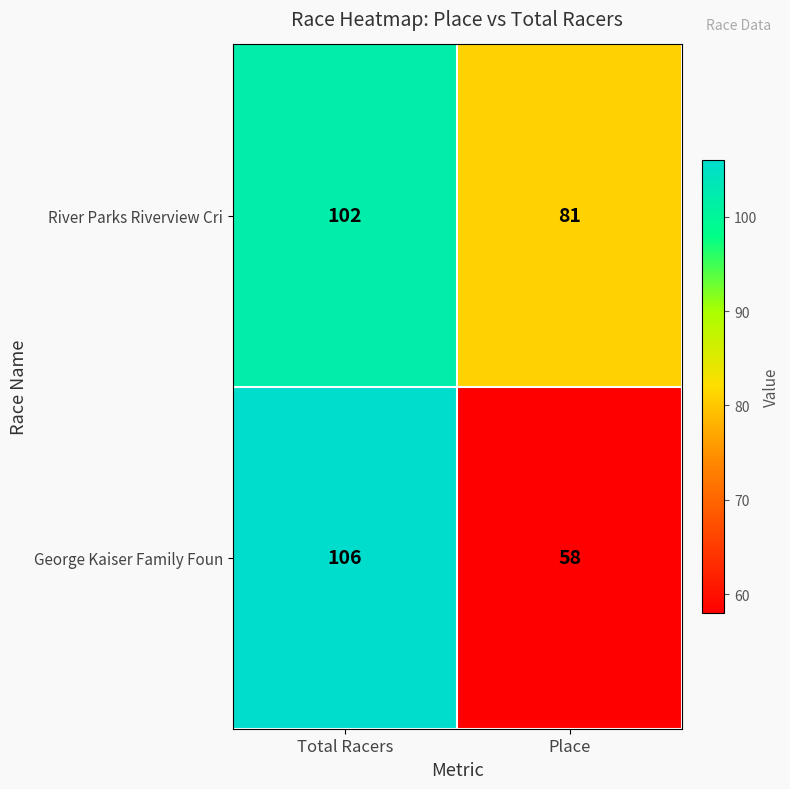

Which series has the largest total across all categories?

River Parks Riverview Cri